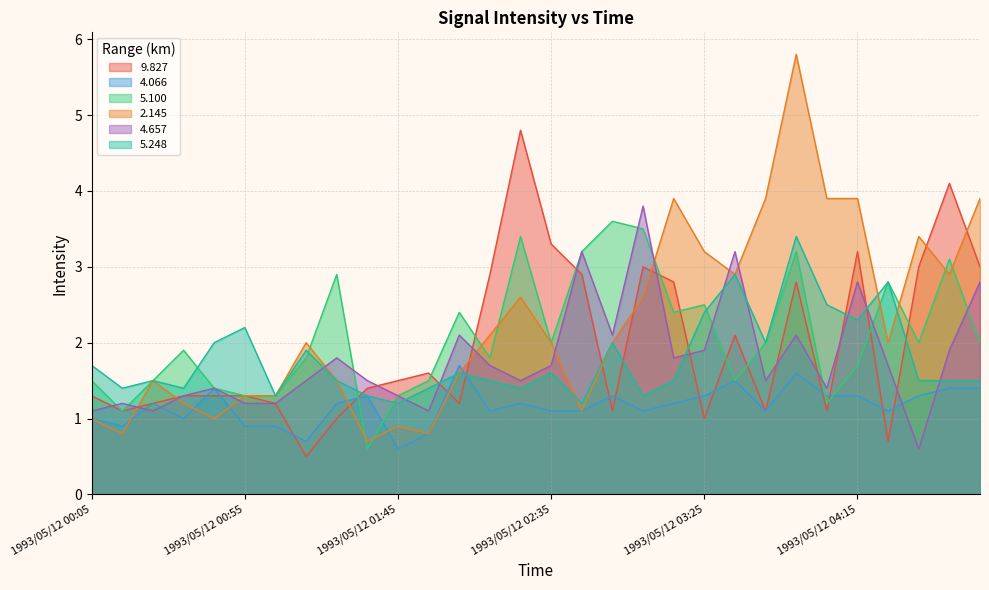

Where do 4.066 and 5.100 first cross each other?

1993/05/12 01:25 and 1993/05/12 01:35